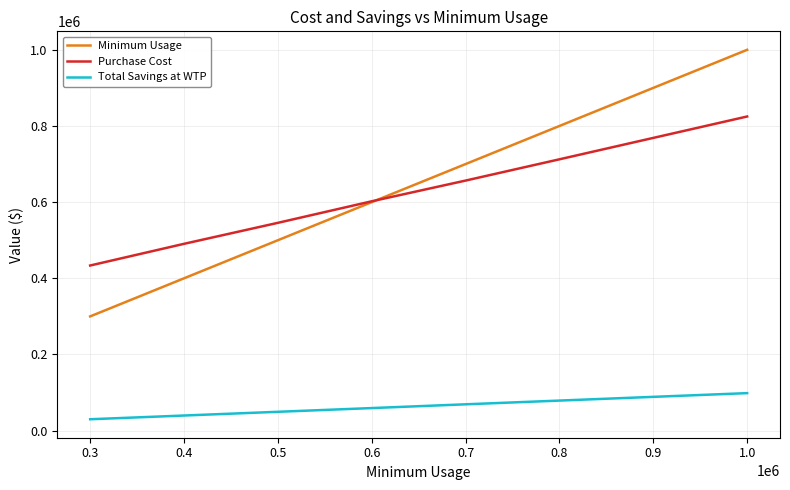

What is the smallest value displayed?

29950